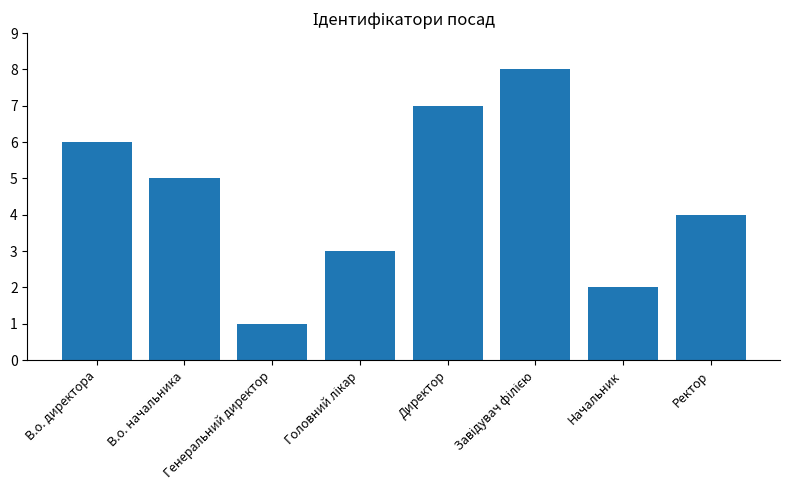

Does the chart contain stacked bars?

No